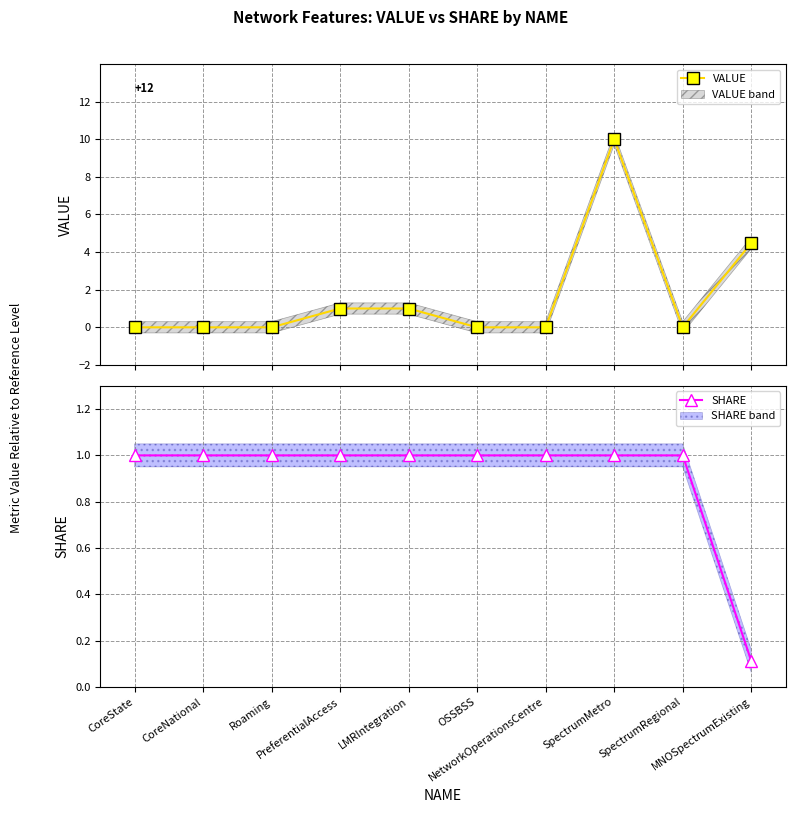

At which category is the sum across all series the highest?

SpectrumMetro